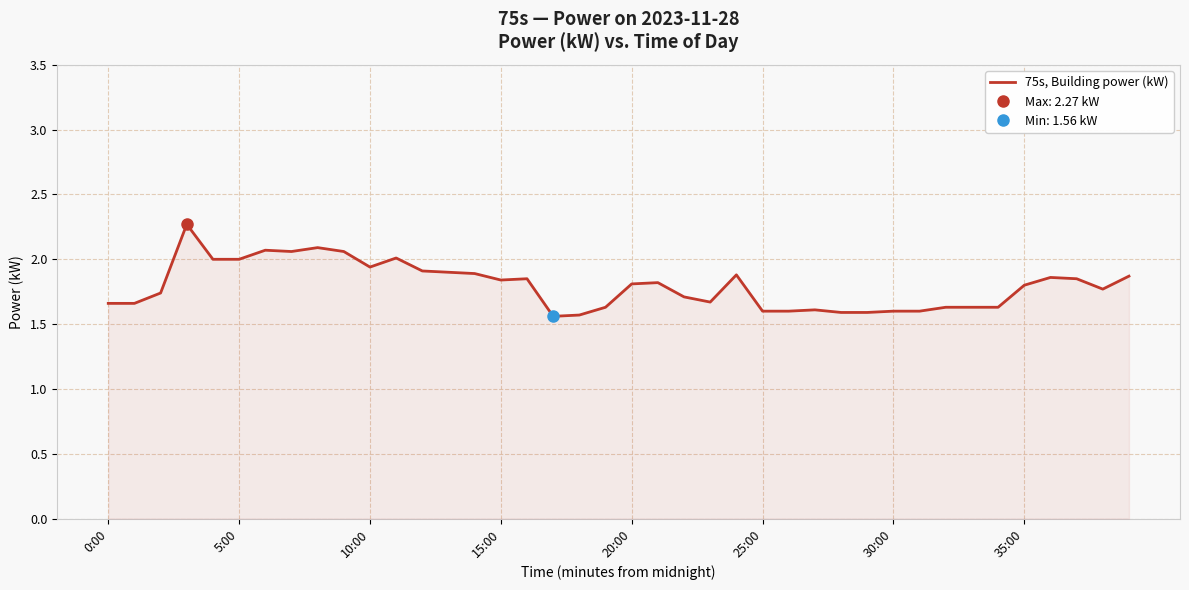

What is the highest value of the 75s, Building power (kW) series?

2.3